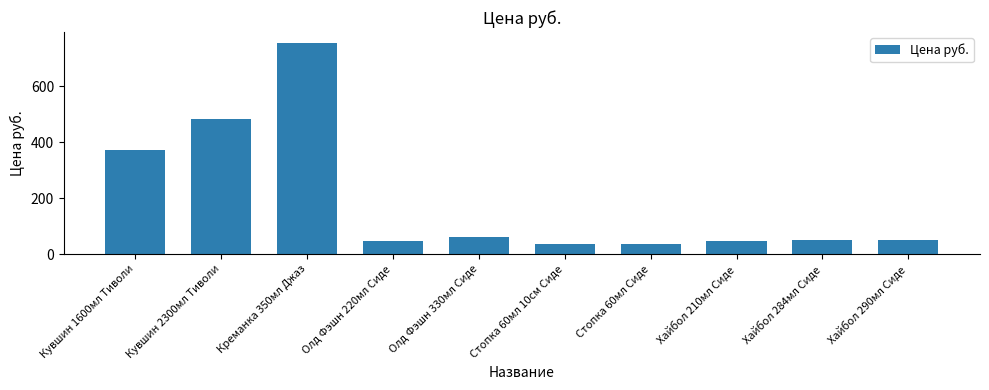

What is the label of the 5th bar from the right?

Стопка 60мл 10см Сиде